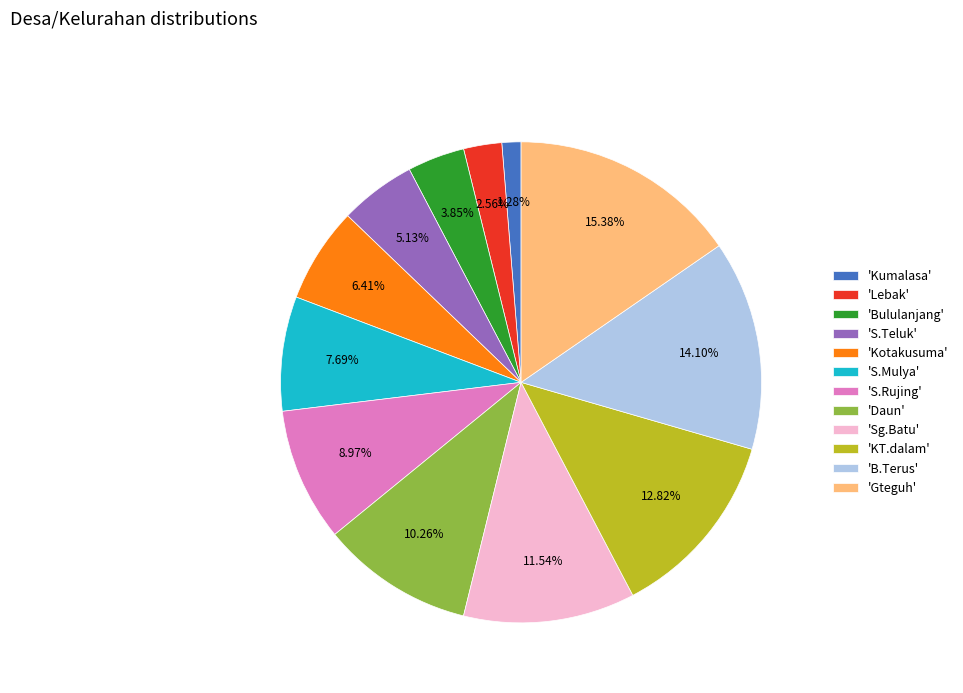

Is the sum of 'Kumalasa' and 'Bululanjang' greater than half?

No